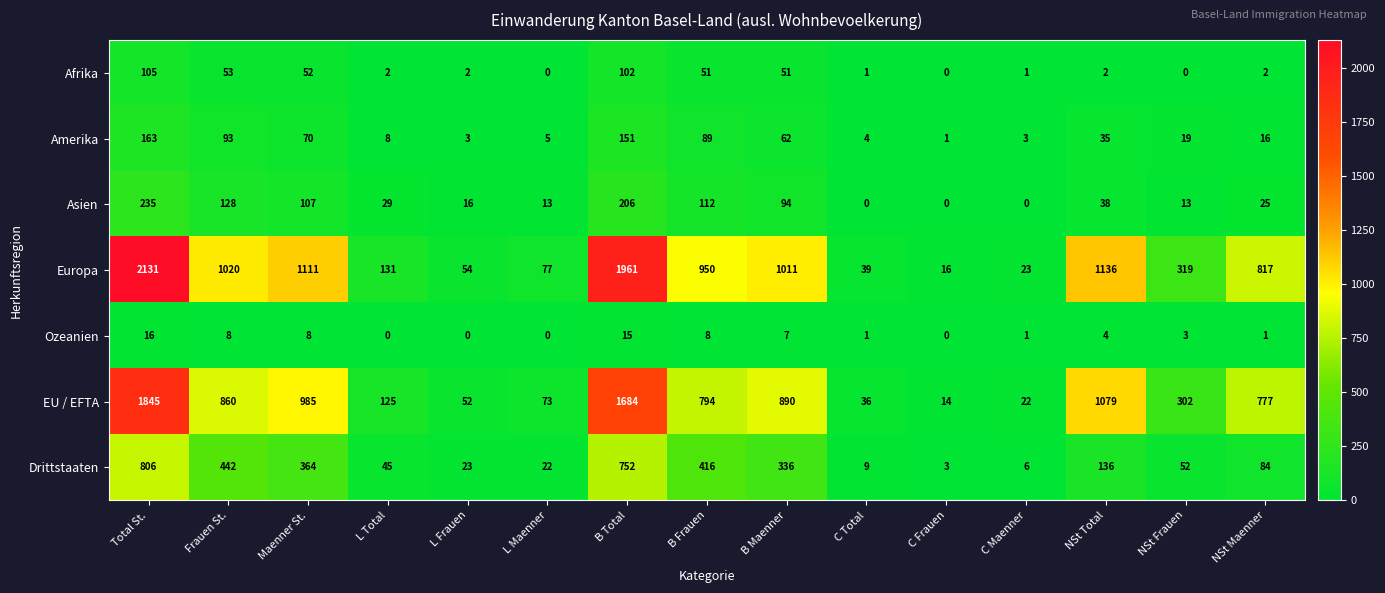

What is the difference between the maximum and minimum values in the Afrika series?

105